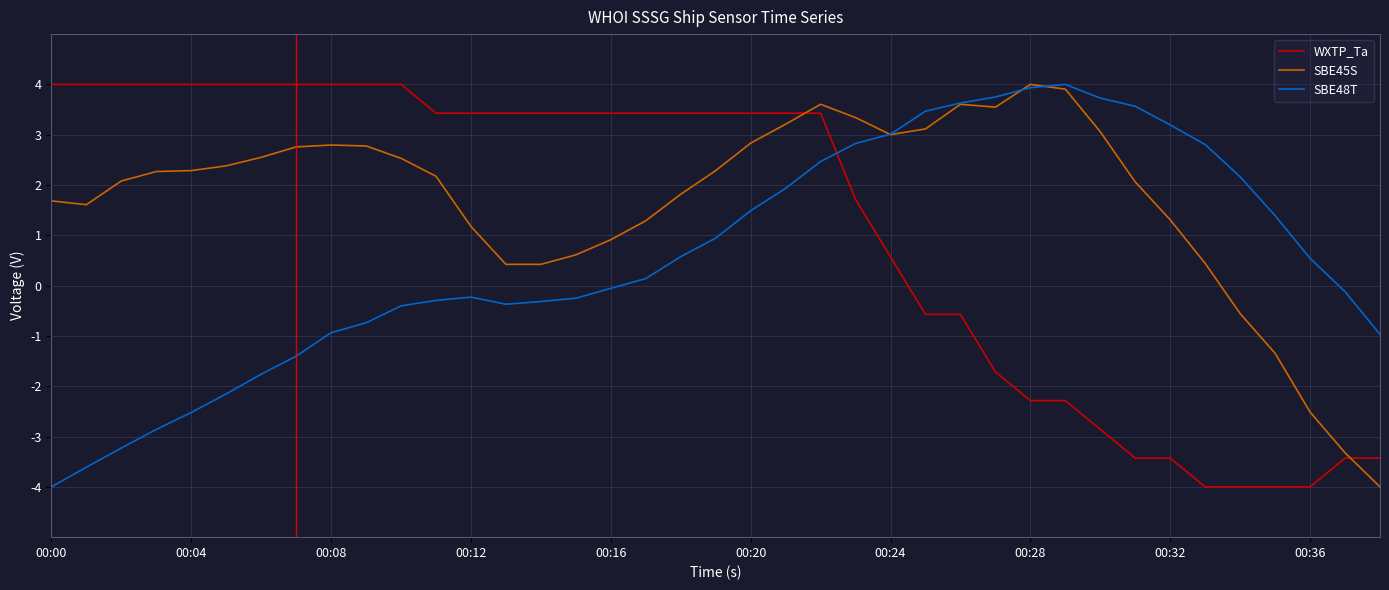

How many intersections are there between SBE45S and WXTP_Ta?

2